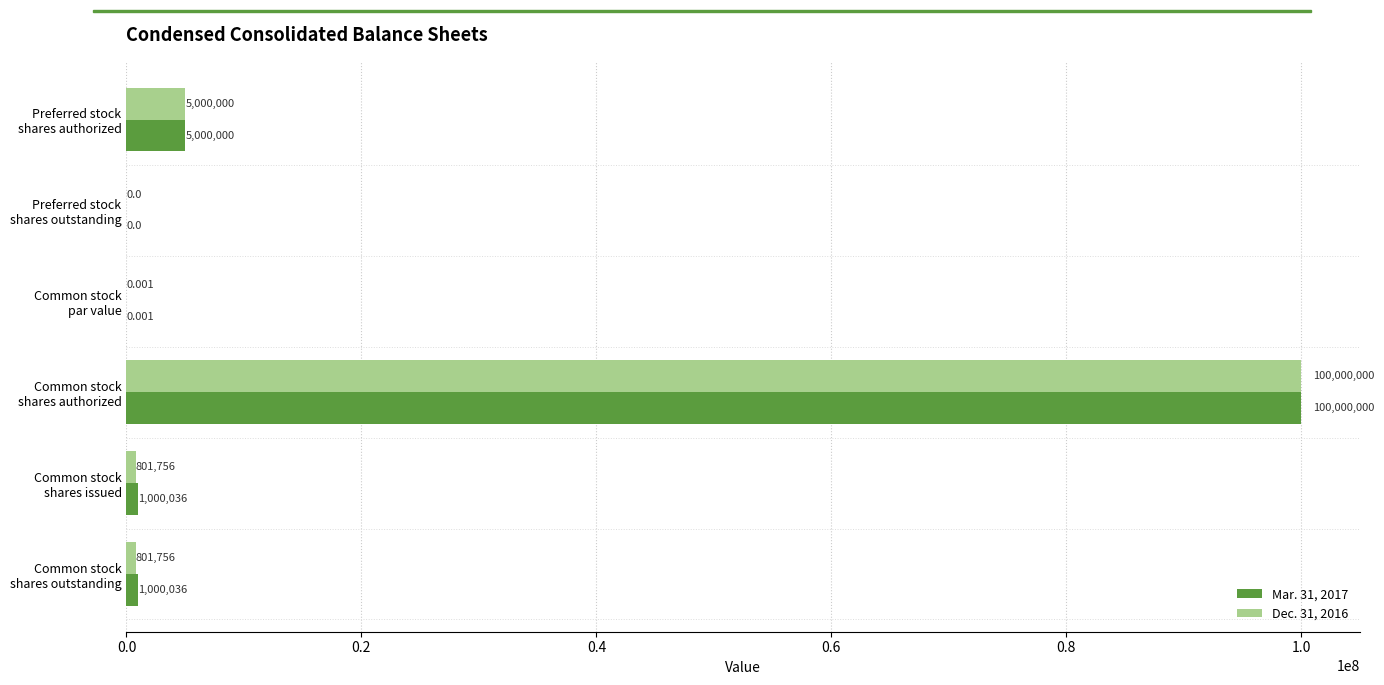

Which series has the largest total across all categories?

Mar. 31, 2017